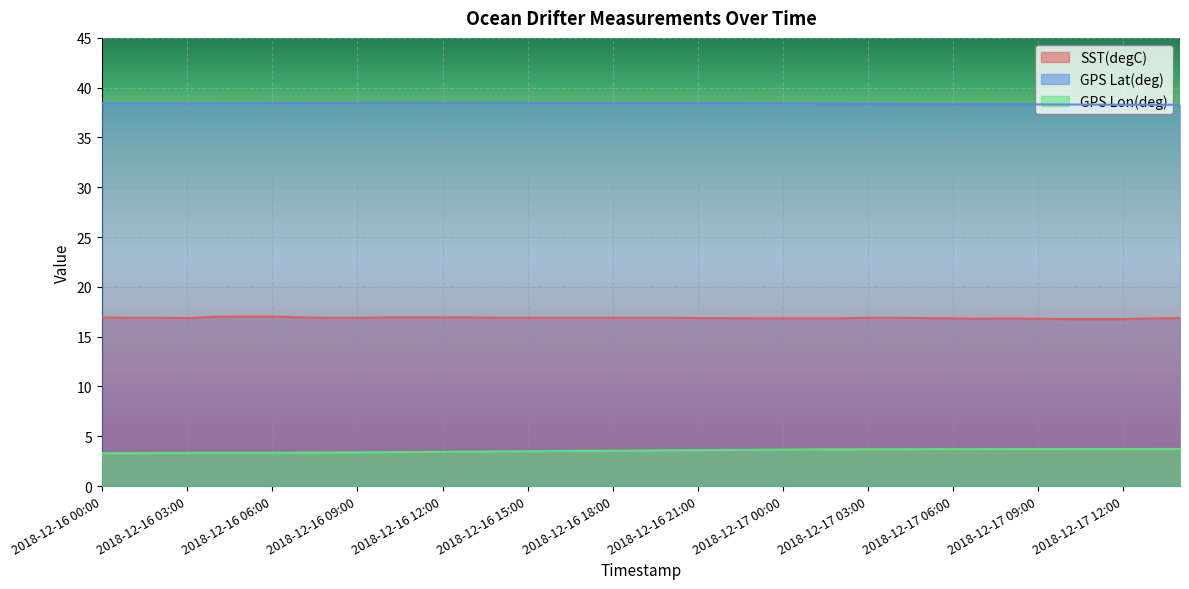

Reading right to left, what are all the values shown in this chart?

SST(degC): 16.9	16.8	16.8	16.8	16.8	16.8	16.8	16.8	16.8	16.9	16.9	16.9	16.8	16.8	16.8	16.8	16.9	16.9	16.9	16.9	16.9	16.9	16.9	16.9	16.9	16.9	16.9	16.9	16.9	16.9	16.9	16.9	17.0	17.0	17.0	16.9	16.9	16.9	16.9
GPS Lat(deg): 38.3	38.3	38.3	38.3	38.3	38.3	38.3	38.3	38.4	38.4	38.4	38.4	38.4	38.4	38.4	38.5	38.5	38.5	38.5	38.5	38.5	38.5	38.5	38.5	38.5	38.5	38.5	38.5	38.5	38.5	38.5	38.5	38.5	38.4	38.4	38.4	38.4	38.4	38.4
GPS Lon(deg): 3.7	3.7	3.7	3.7	3.7	3.7	3.7	3.7	3.7	3.7	3.7	3.7	3.7	3.7	3.7	3.6	3.6	3.6	3.6	3.6	3.6	3.5	3.5	3.5	3.5	3.5	3.4	3.4	3.4	3.4	3.4	3.4	3.3	3.3	3.3	3.3	3.3	3.3	3.3